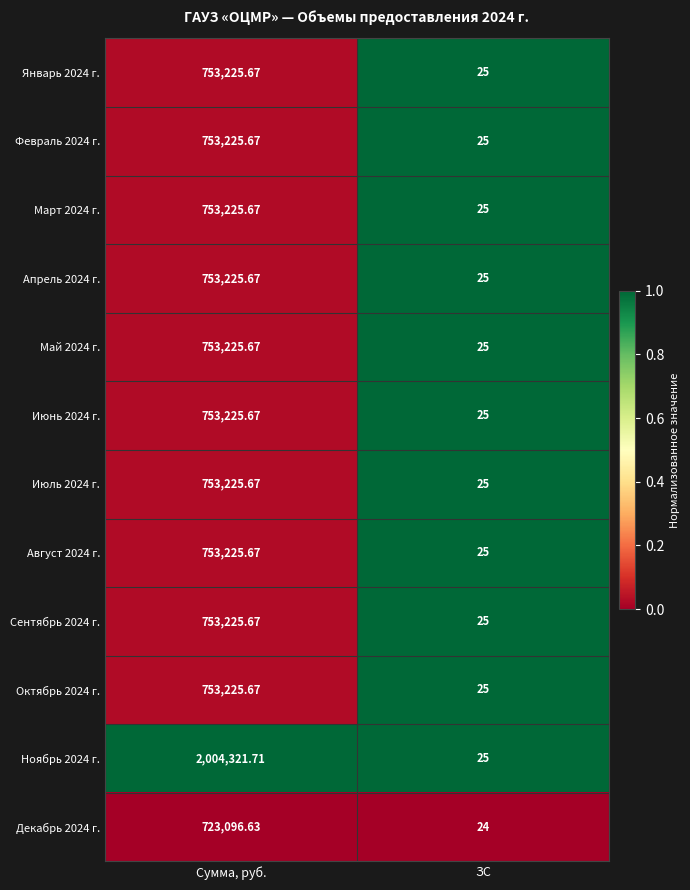

Which series has the largest range (max minus min)?

Ноябрь 2024 г.